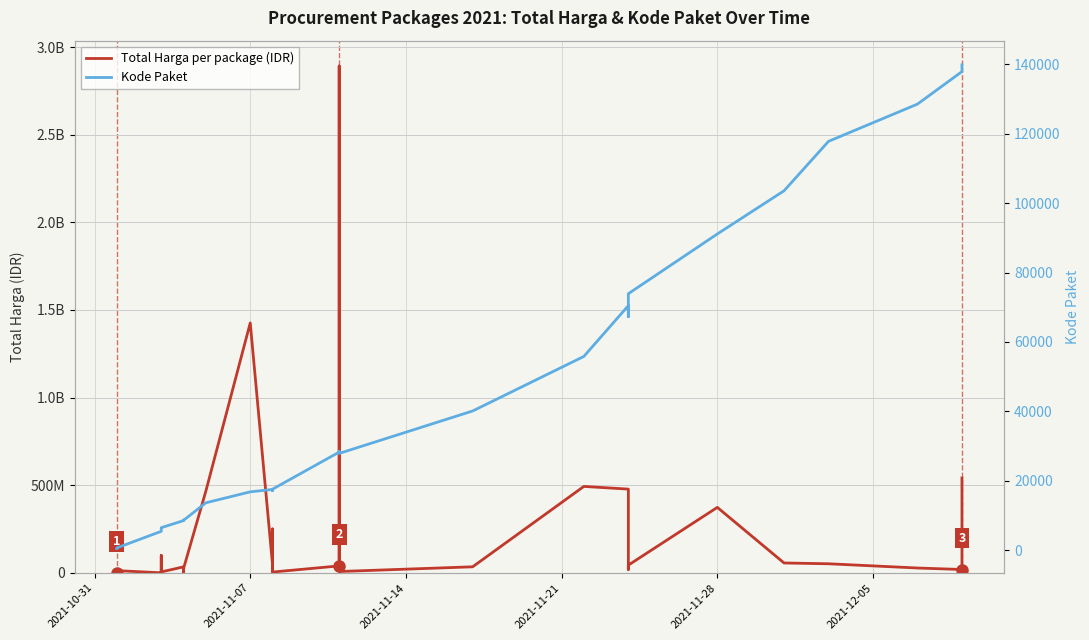

Which category has the lowest value in the Kode Paket series?

2021-10-31